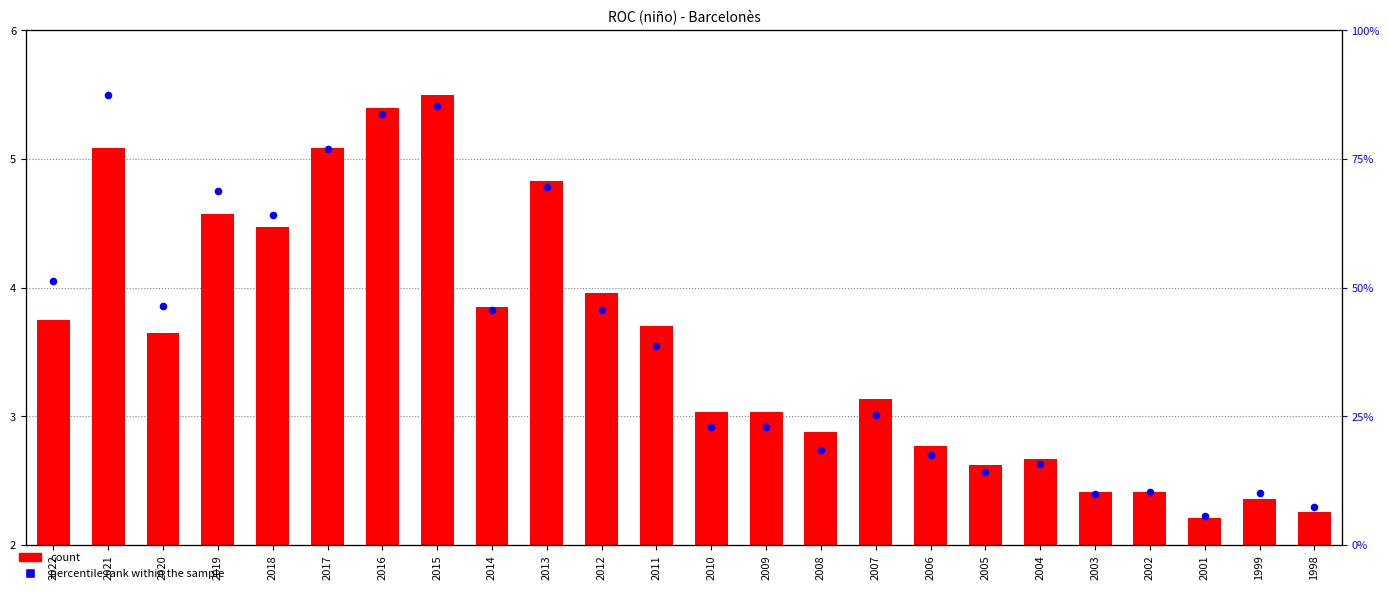

Which has a higher value, 2003 or 2012?

2012